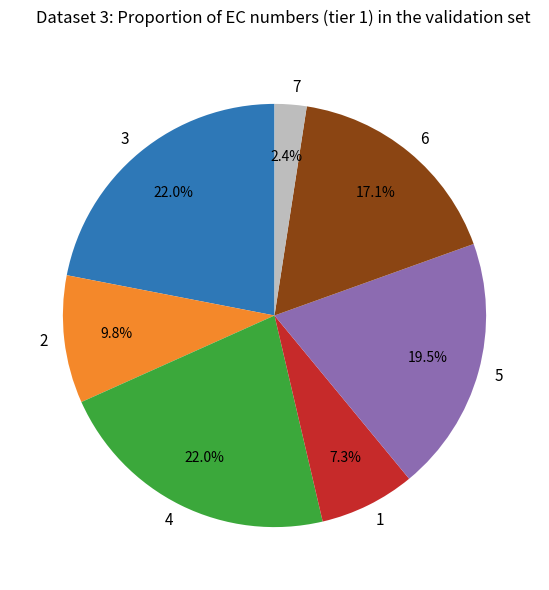

What is the ratio of the value at 4 to the value at 5?

1.1